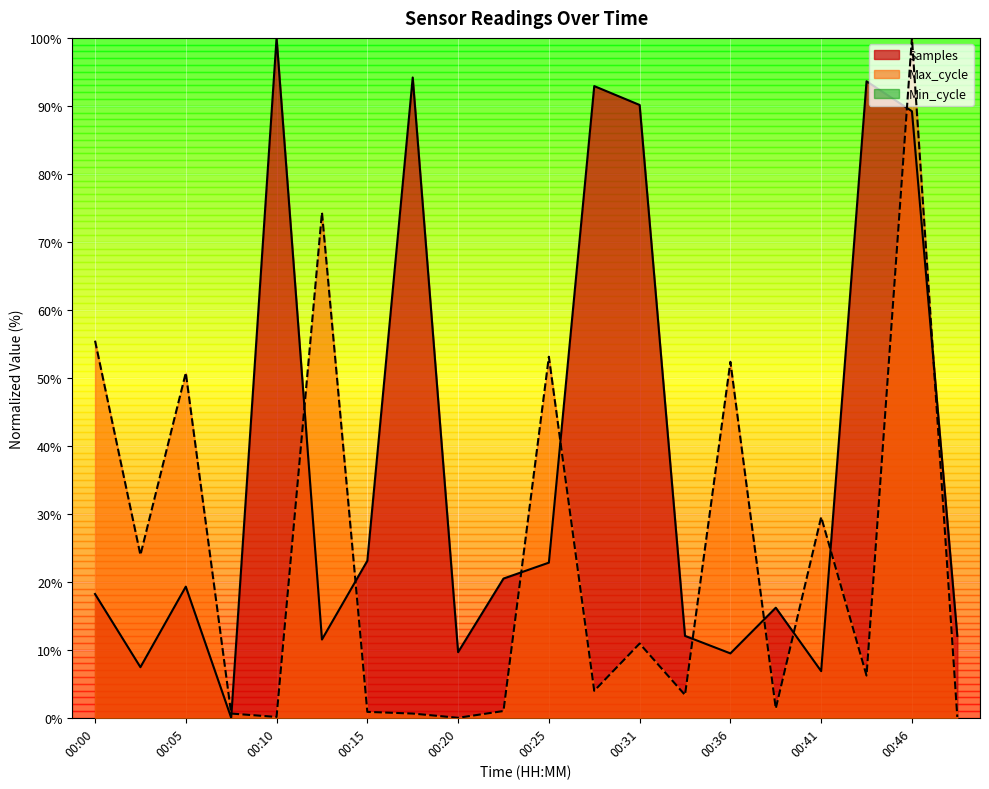

How many interior local valleys does the Max_cycle series have?

7